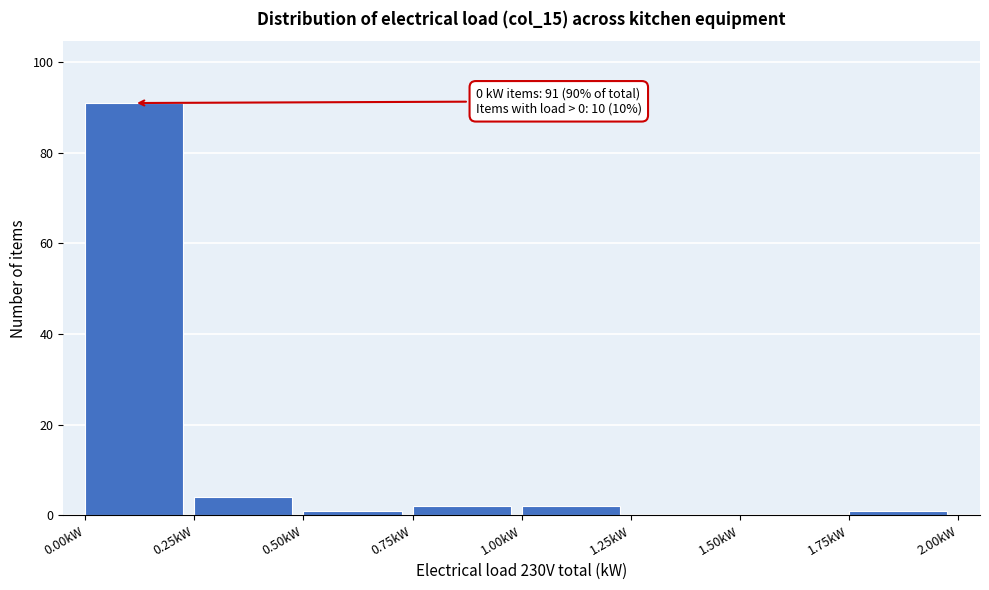

Over which range of the x-axis is the bar tallest?

0.00 to 0.25